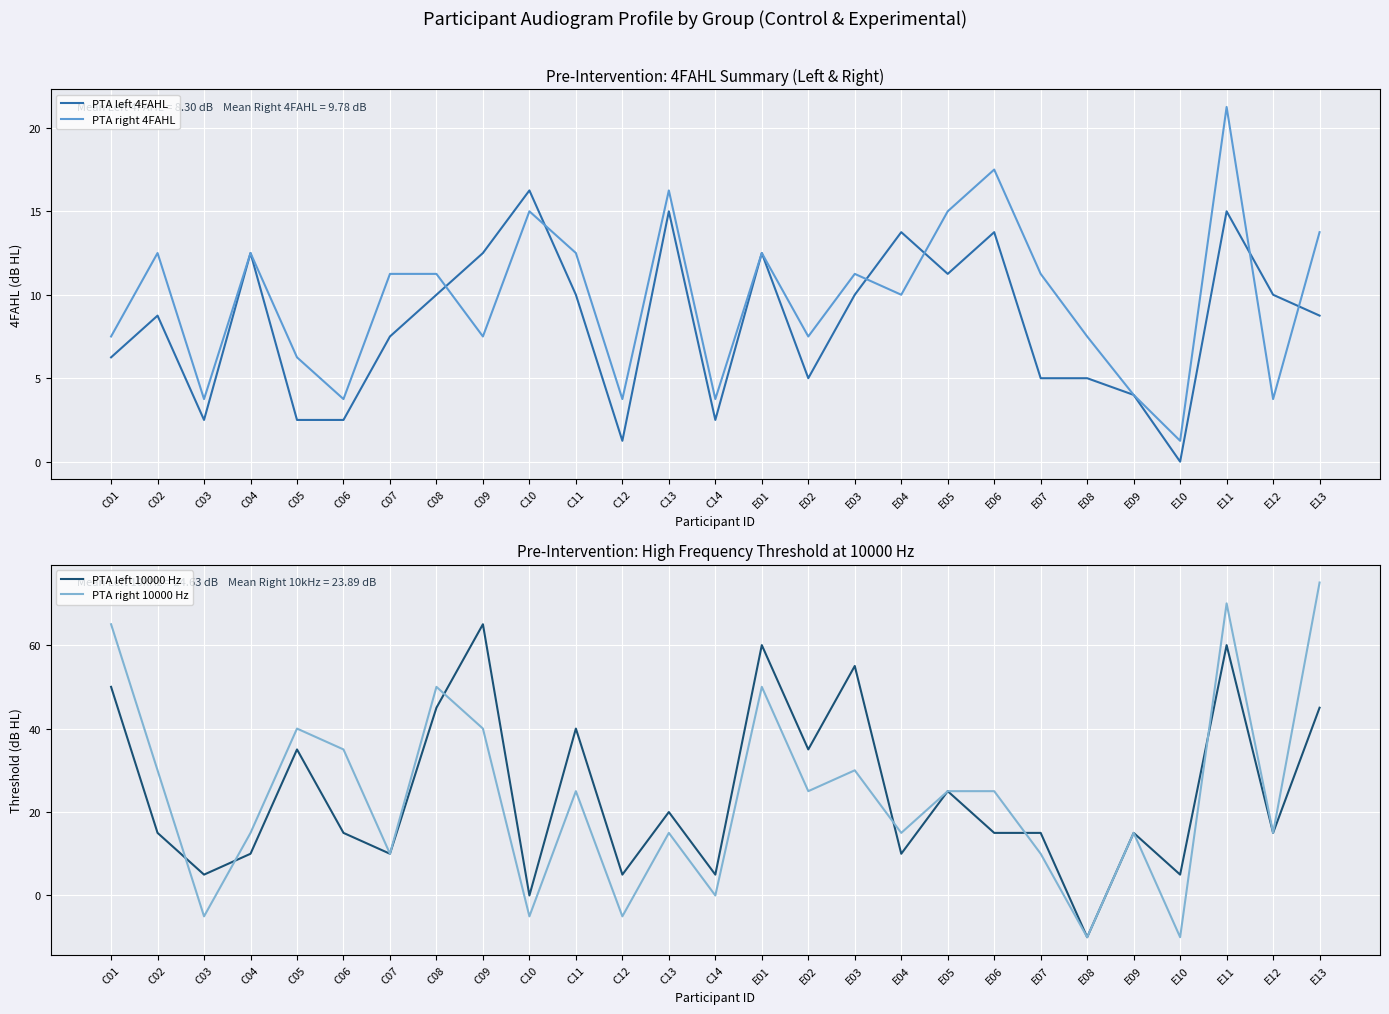

At which label does PTA left 4FAHL reach its peak?

C10